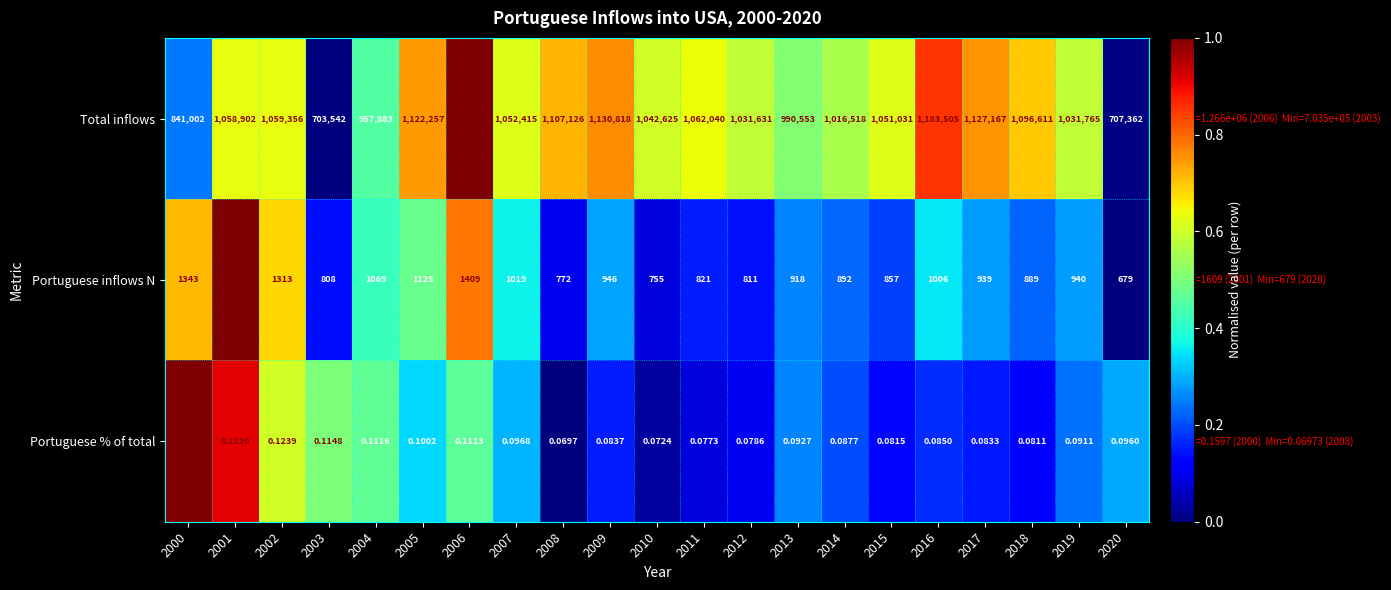

Rank the series by their maximum value, from highest to lowest.

Total inflows, Portuguese inflows N, Portuguese % of total